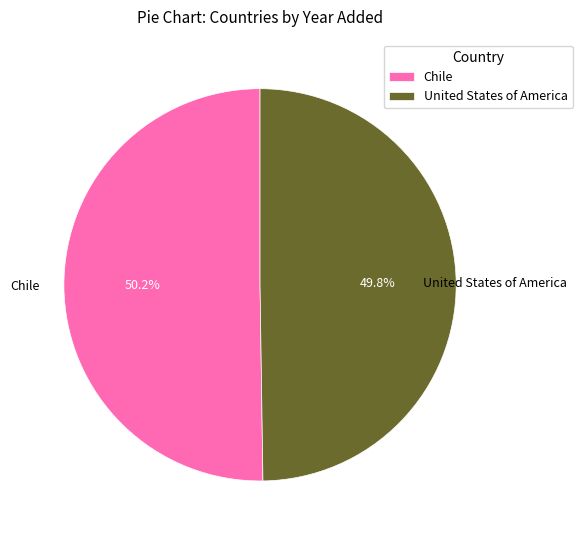

Do Chile and United States of America together represent more than half of the pie?

Yes